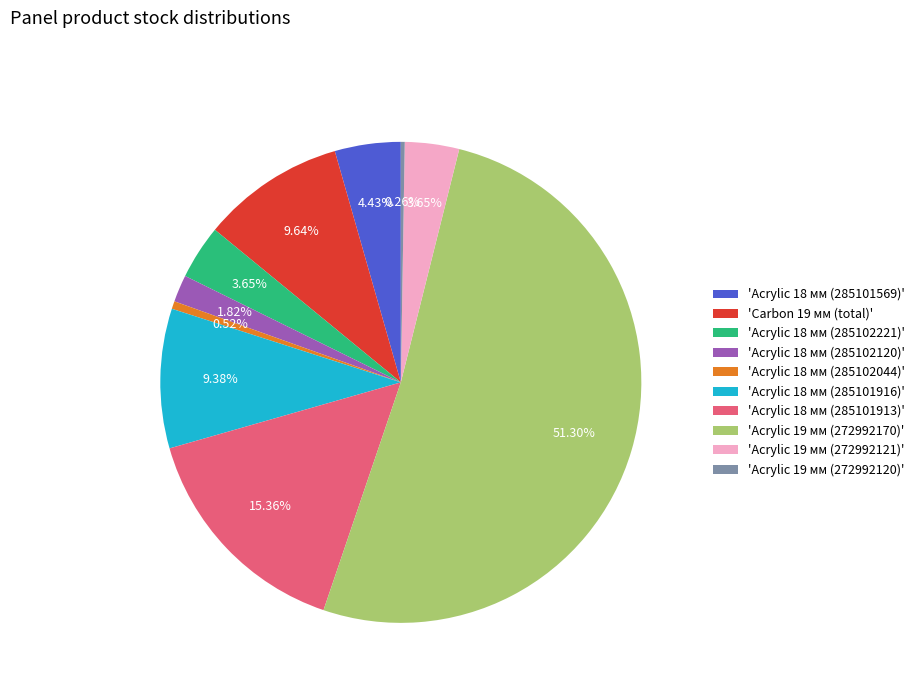

Which category accounts for the majority?

'Acrylic 19 мм (272992170)'